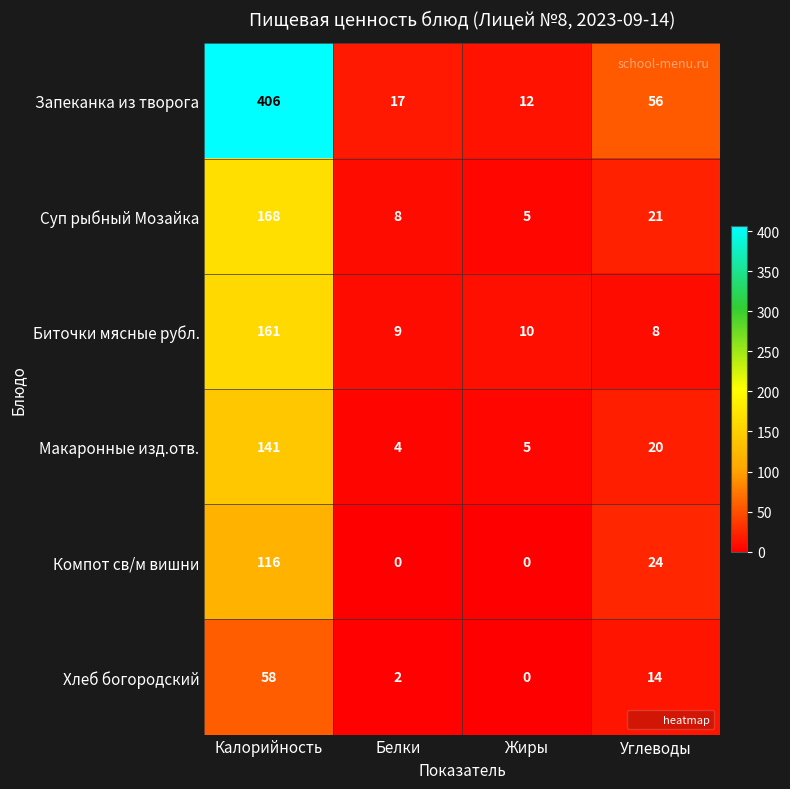

Reading right to left, what are all the values shown in this chart?

Запеканка из творога: 56	12	17	406
Суп рыбный Мозайка: 21	5	8	168
Биточки мясные рубл.: 8	10	9	161
Макаронные изд.отв.: 20	5	4	141
Компот св/м вишни: 24	0	0	116
Хлеб богородский: 14	0	2	58